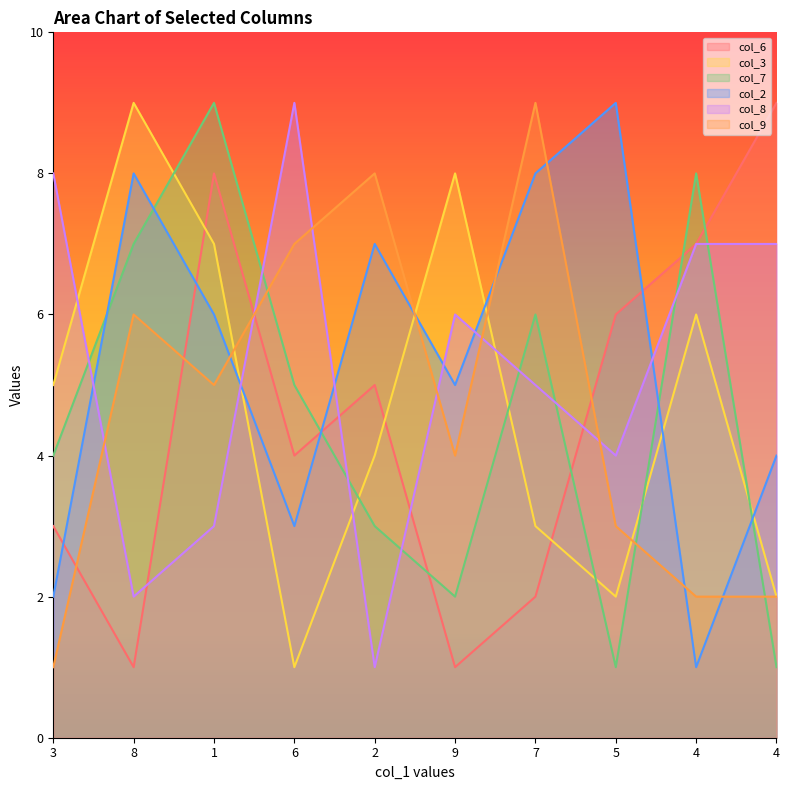

Which series ends up on top after the final intersection of col_8 and col_3?

col_8